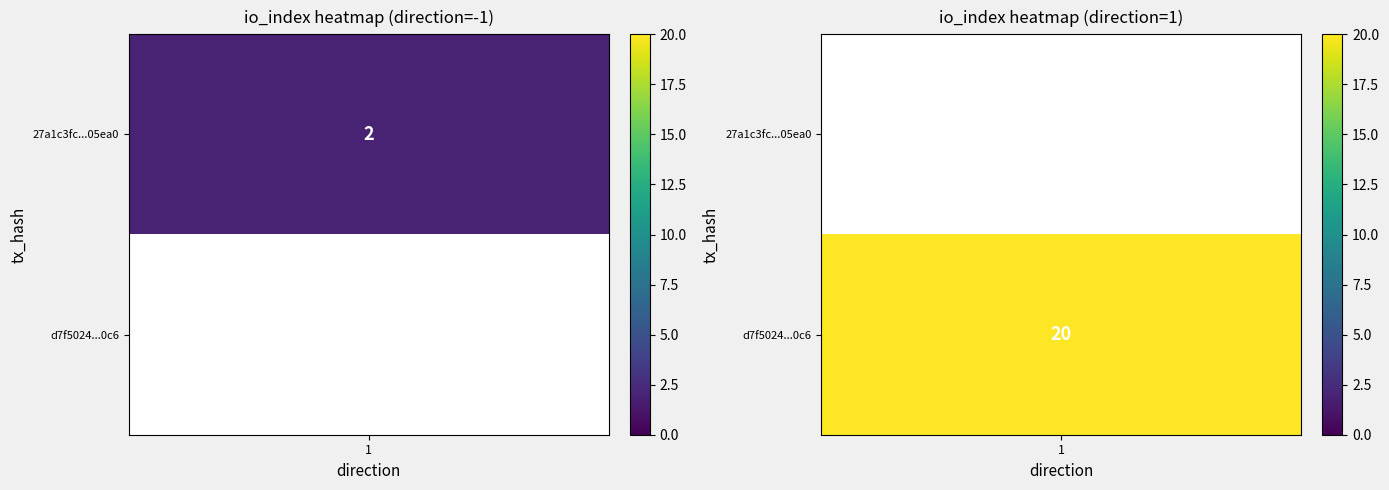

At how many categories does at least one series exceed 18?

1